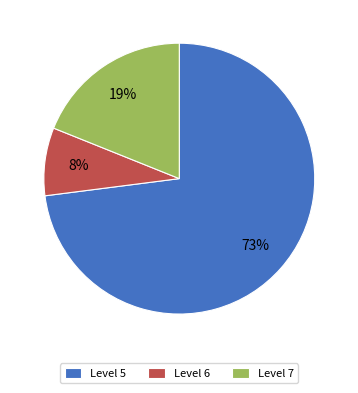

How many slices are in this pie chart?

3